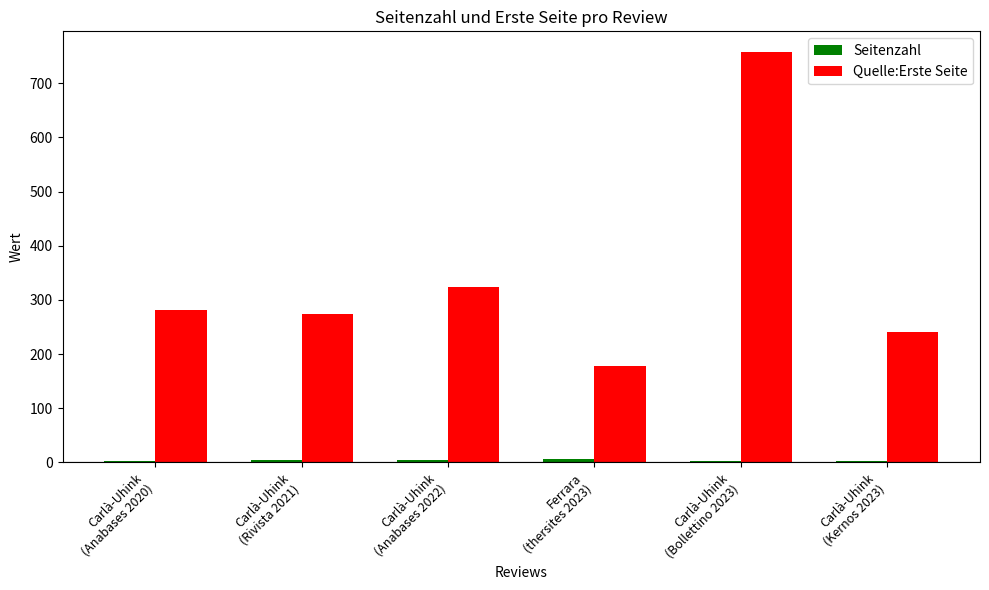

What is the sum of all Quelle:Erste Seite values?

2056